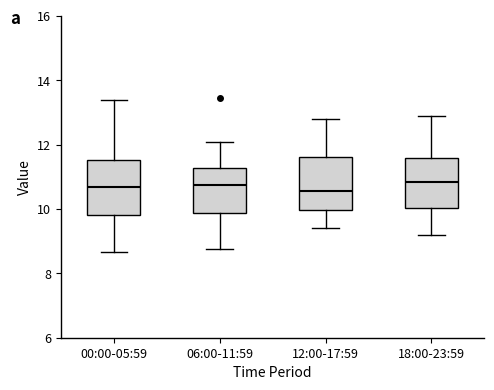

Reading left to right, transcribe this box plot: for each box, give where its median line is, the range the box spans, and where its two whiskers end, as read against the y-axis. The values are not printed on the chart, so give them approximately, as read against the axis.

00:00-05:59: median 10.6, box 9.8 to 11.6, whiskers 8.6 to 13.4
06:00-11:59: median 10.8, box 9.8 to 11.2, whiskers 8.8 to 12.2
12:00-17:59: median 10.6, box 10.0 to 11.6, whiskers 9.4 to 12.8
18:00-23:59: median 10.8, box 10.0 to 11.6, whiskers 9.2 to 13.0